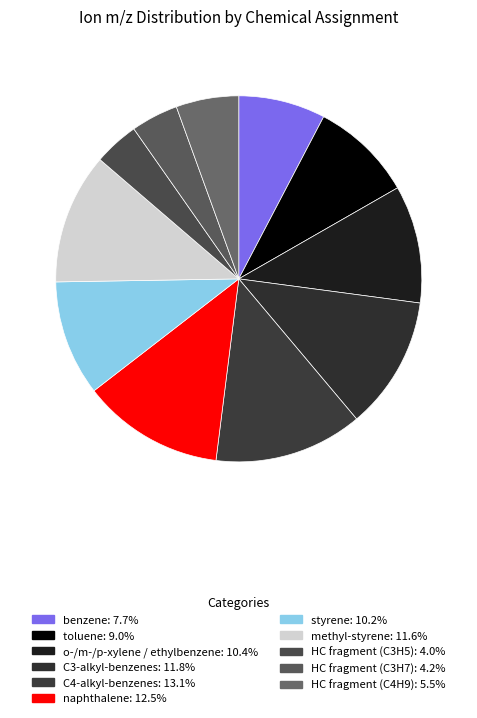

How many slices are in this pie chart?

11